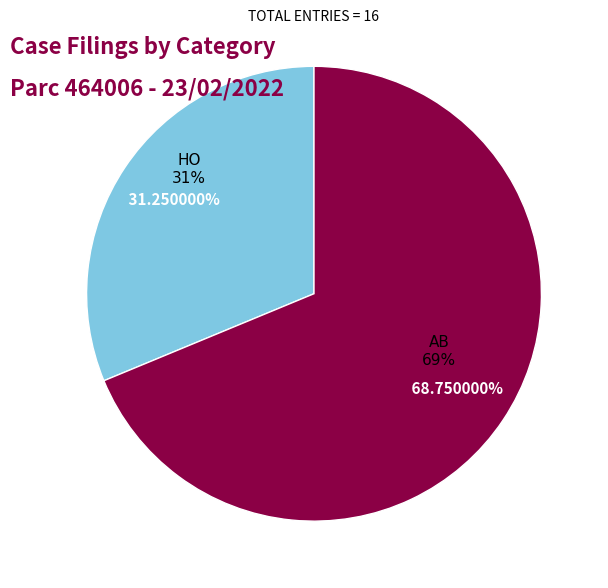

What percentage do AB and HO together represent?

100.0%